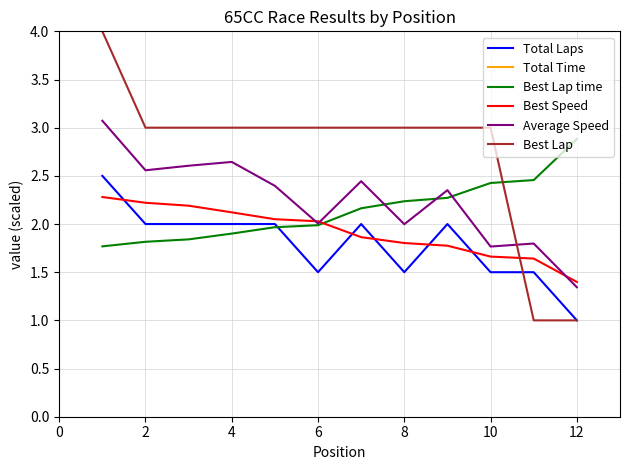

What are all the series names shown in the legend?

Total Laps, Total Time, Best Lap time, Best Speed, Average Speed, Best Lap